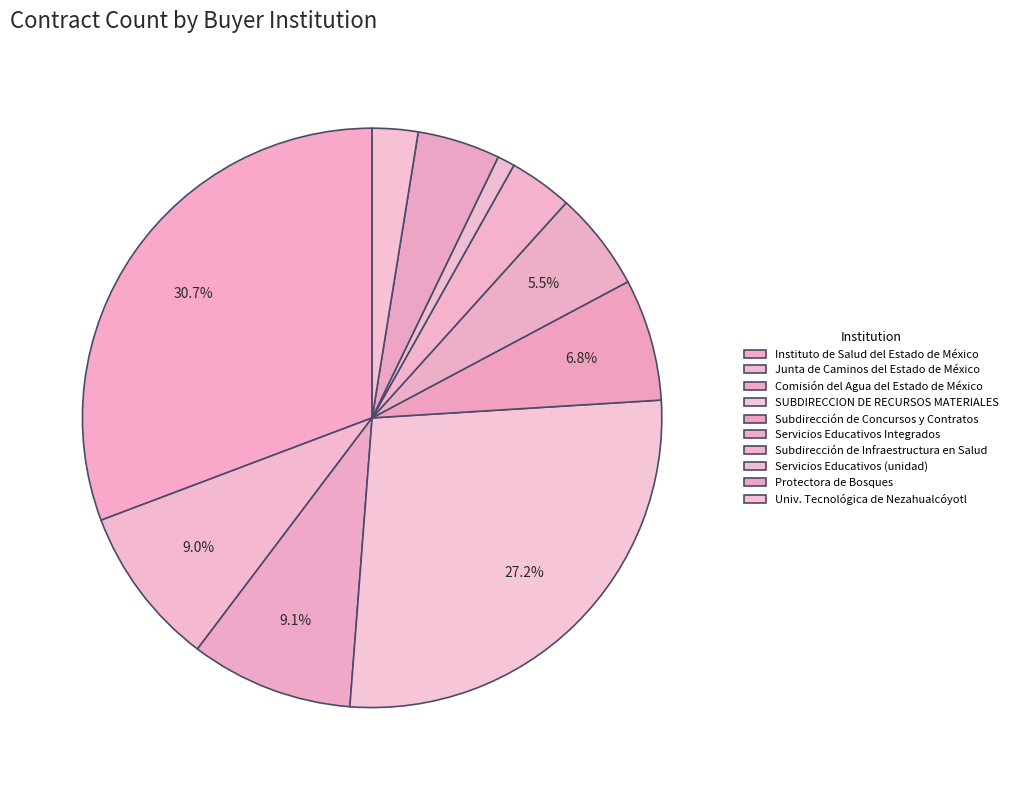

Count the number of slices in the pie.

10